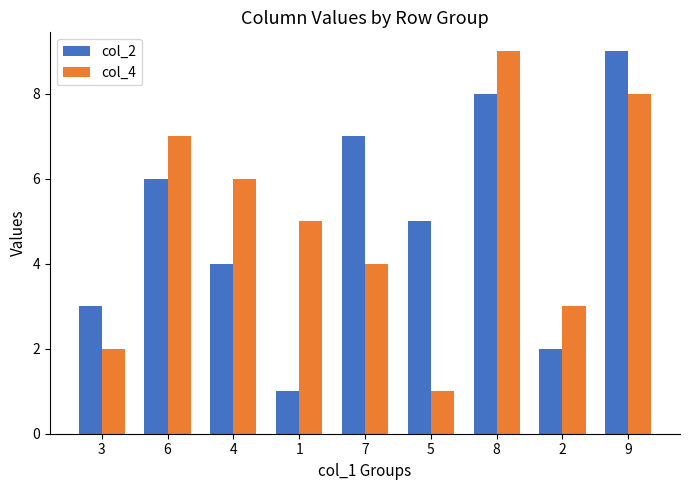

At how many categories does at least one series exceed 1?

9